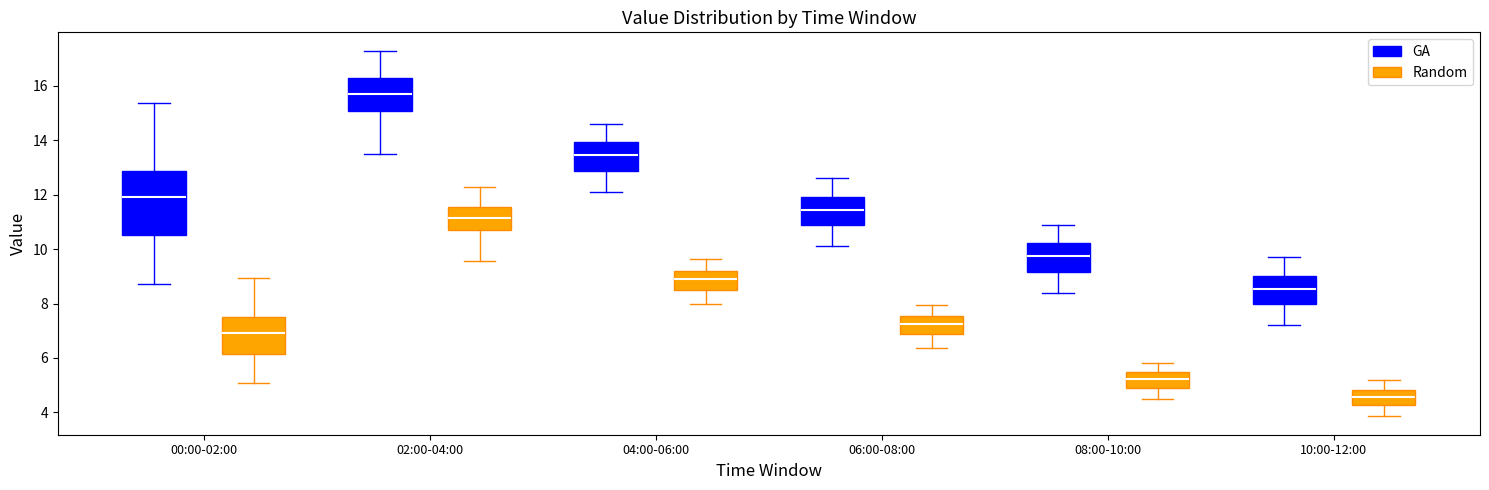

Comparing the boxes themselves (not the whiskers), which one is the tallest?

00:00-02:00 (GA)